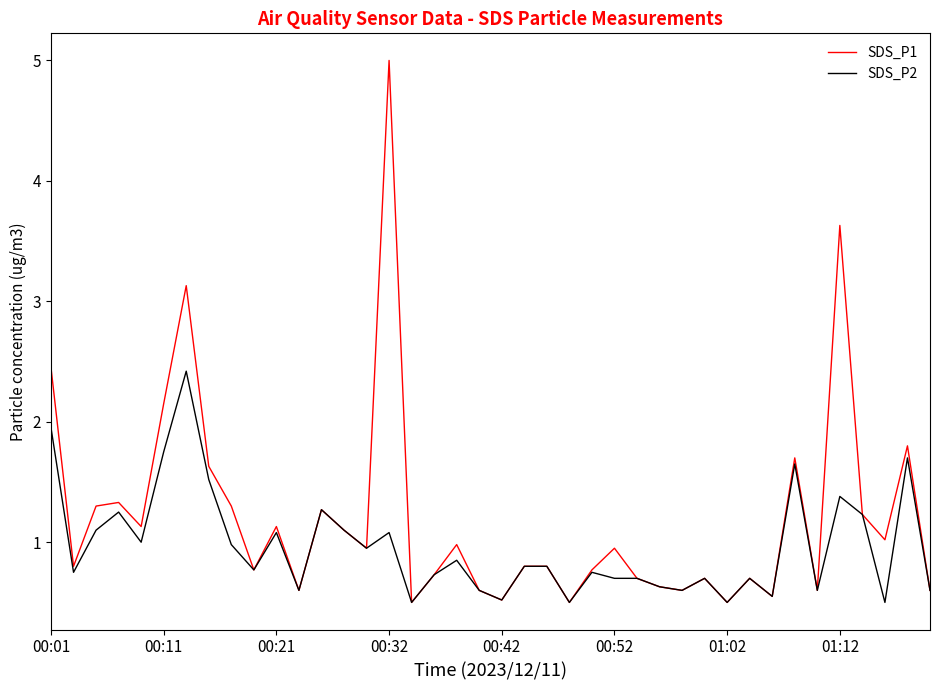

What is the highest value of the SDS_P1 series?

5.0